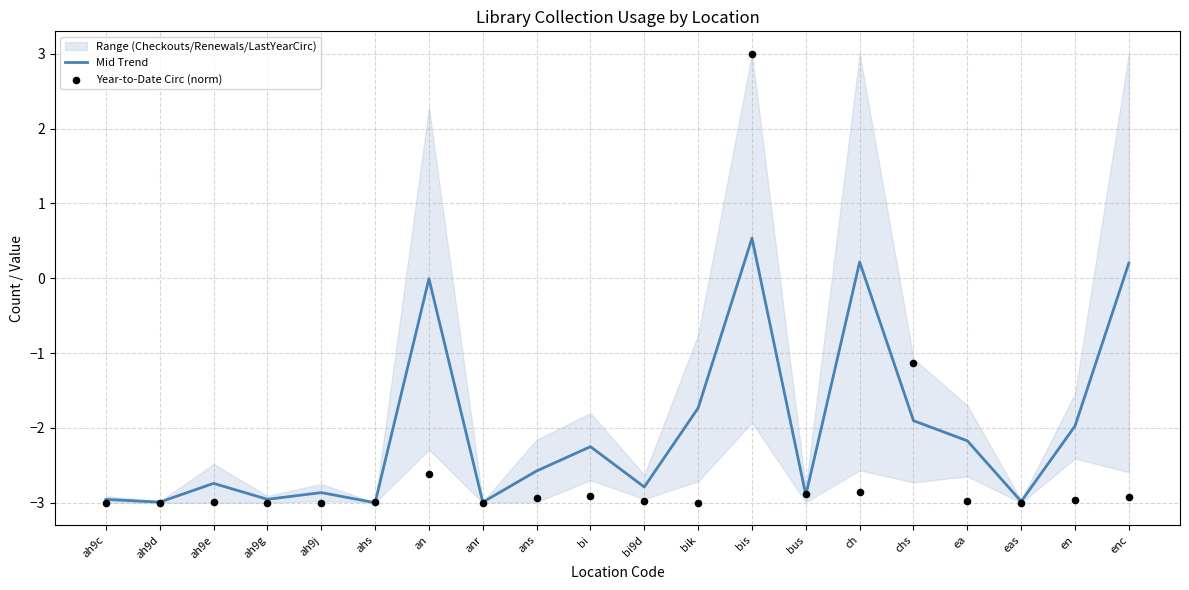

At which category is the sum across all series the highest?

bis